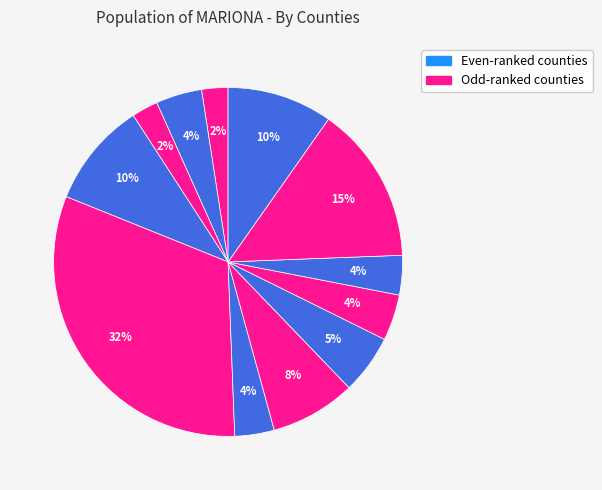

How many slices are in this pie chart?

12